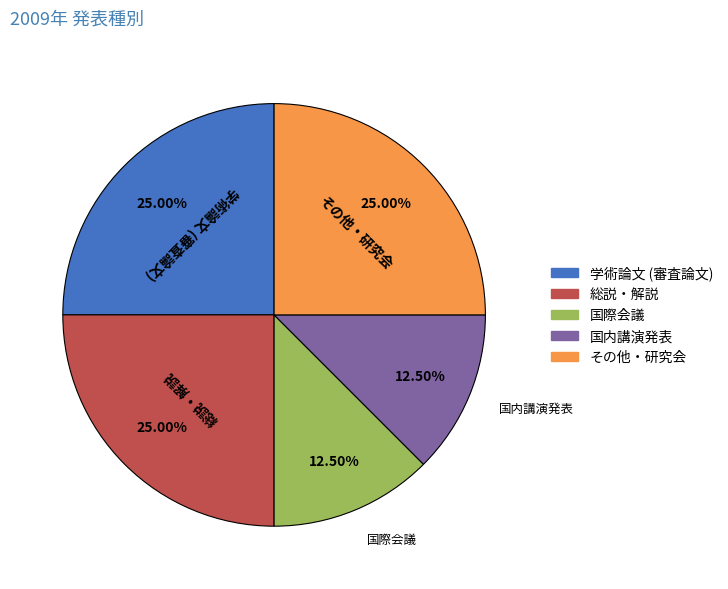

Is the sum of その他・研究会 and 国内講演発表 greater than half?

No